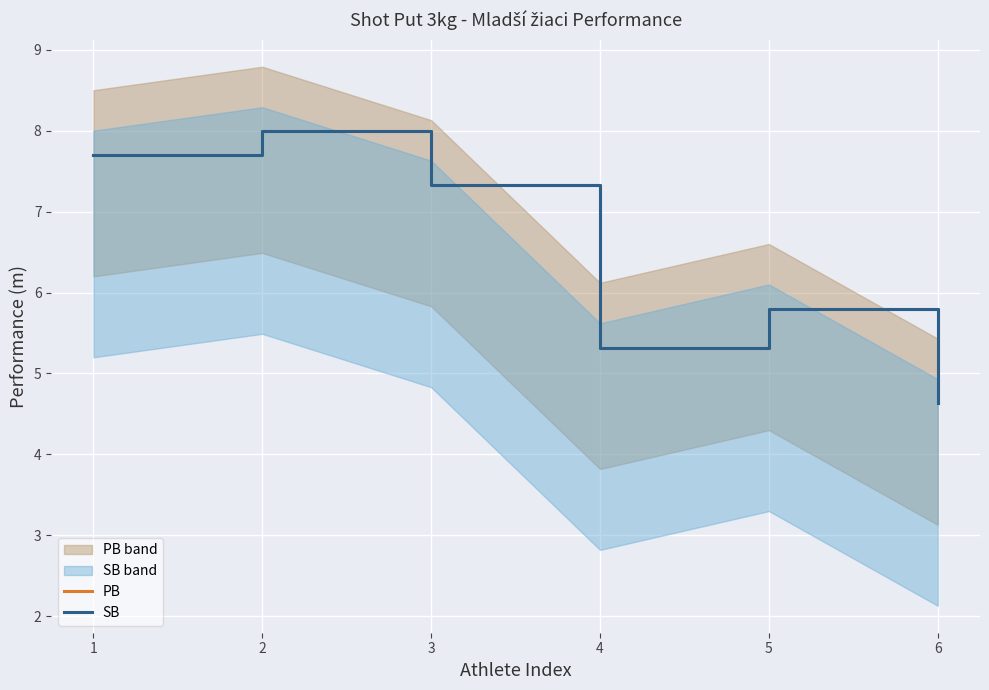

How many lines are shown in the chart?

2